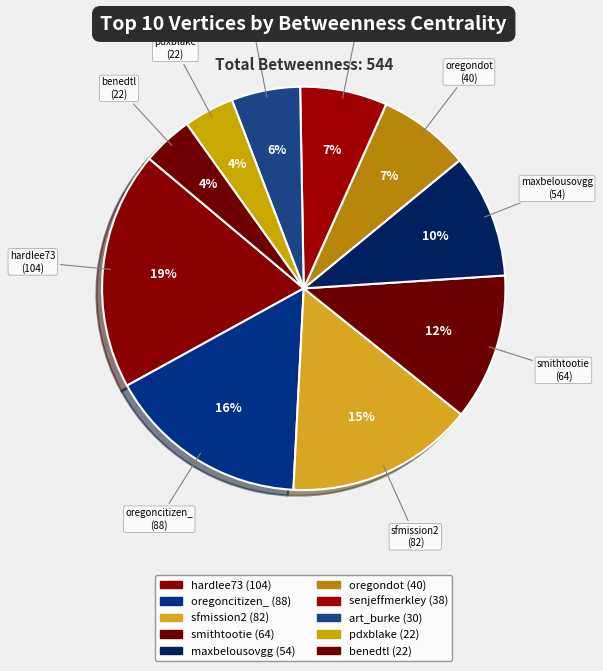

The senjeffmerkley slice represents 19% of the pie. True or false?

False